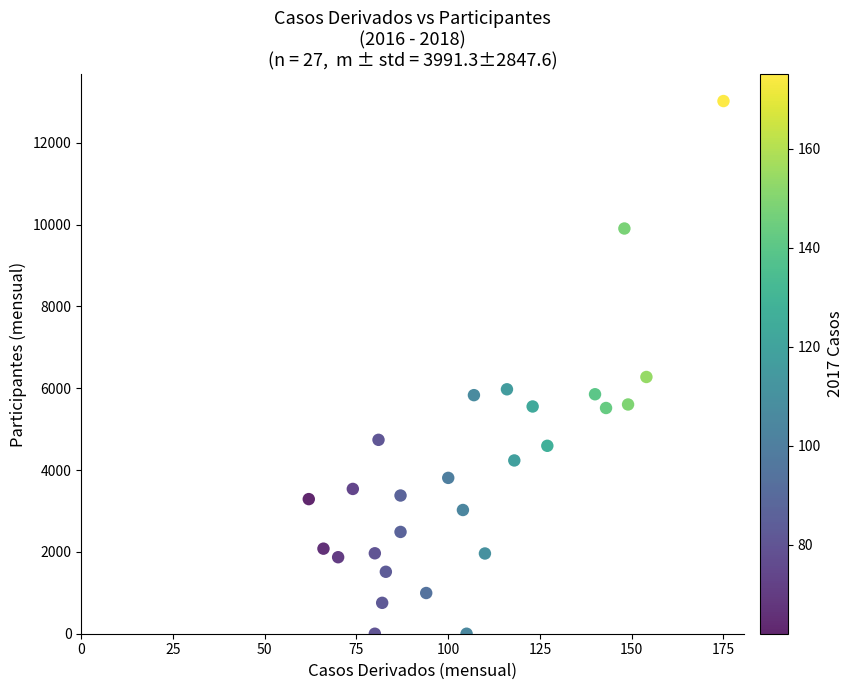

What Y value in the scatter plot is closest to 6509?

6275